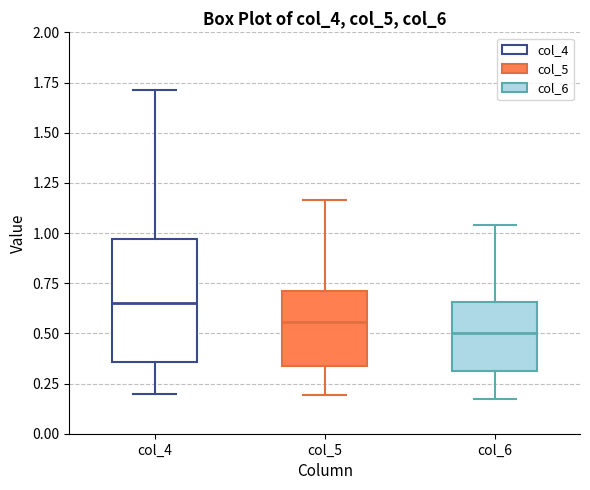

Where does the median line of the box for col_5 sit on the y-axis? The values are not printed on the chart, so give them approximately, as read against the axis.

0.55